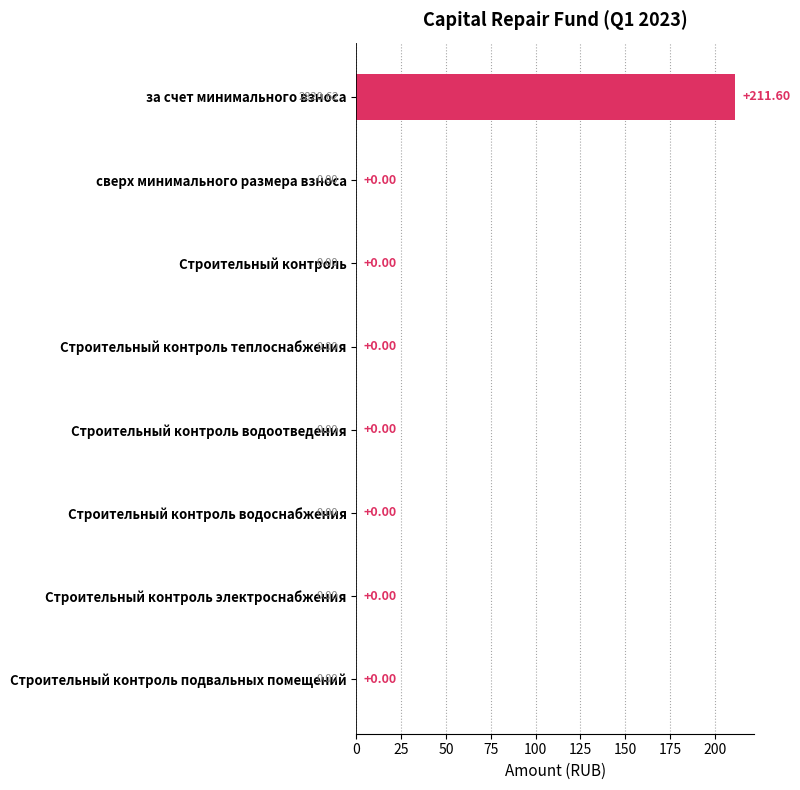

What is the sum of all values?

211.6